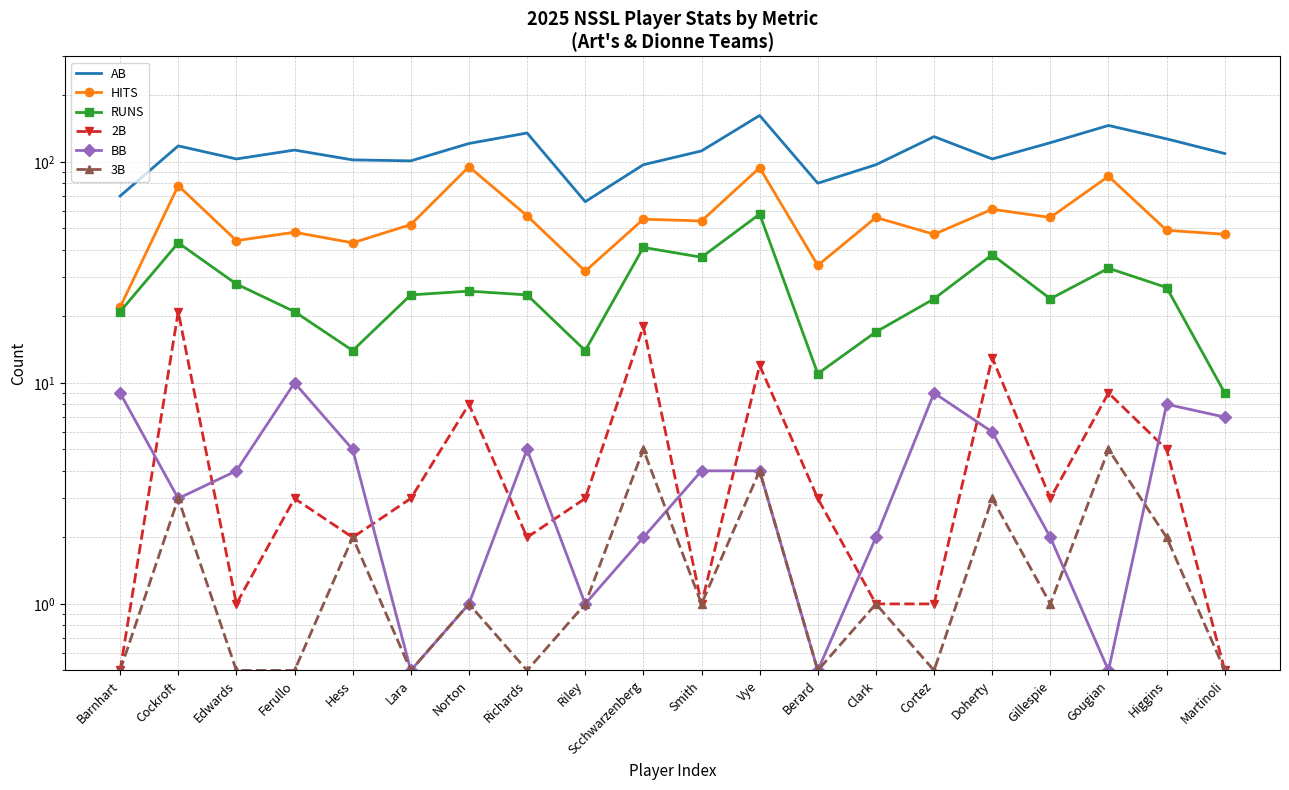

True or false: 2B has more than 1 interior local peaks.

True